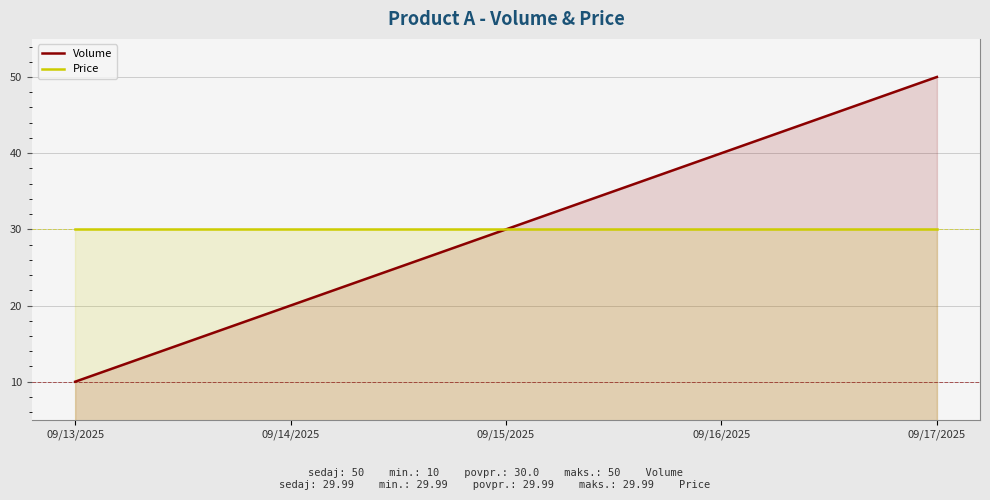

Reading left to right, what are all the values shown in this chart?

Volume: 09/13/2025=10.0	09/14/2025=20.0	09/15/2025=30.0	09/16/2025=40.0	09/17/2025=50.0
Price: 09/13/2025=30.0	09/14/2025=30.0	09/15/2025=30.0	09/16/2025=30.0	09/17/2025=30.0